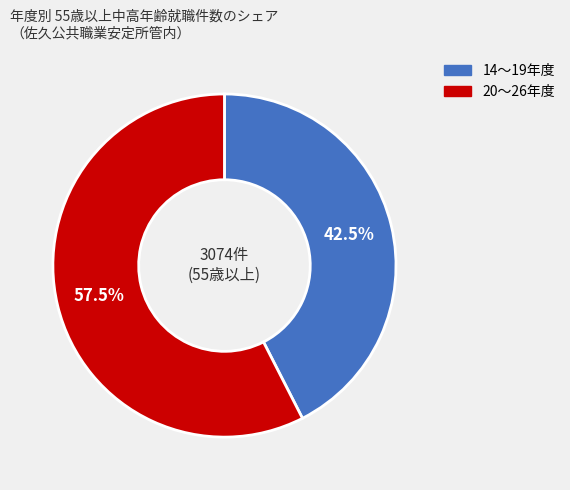

How many segments does this pie chart have?

2